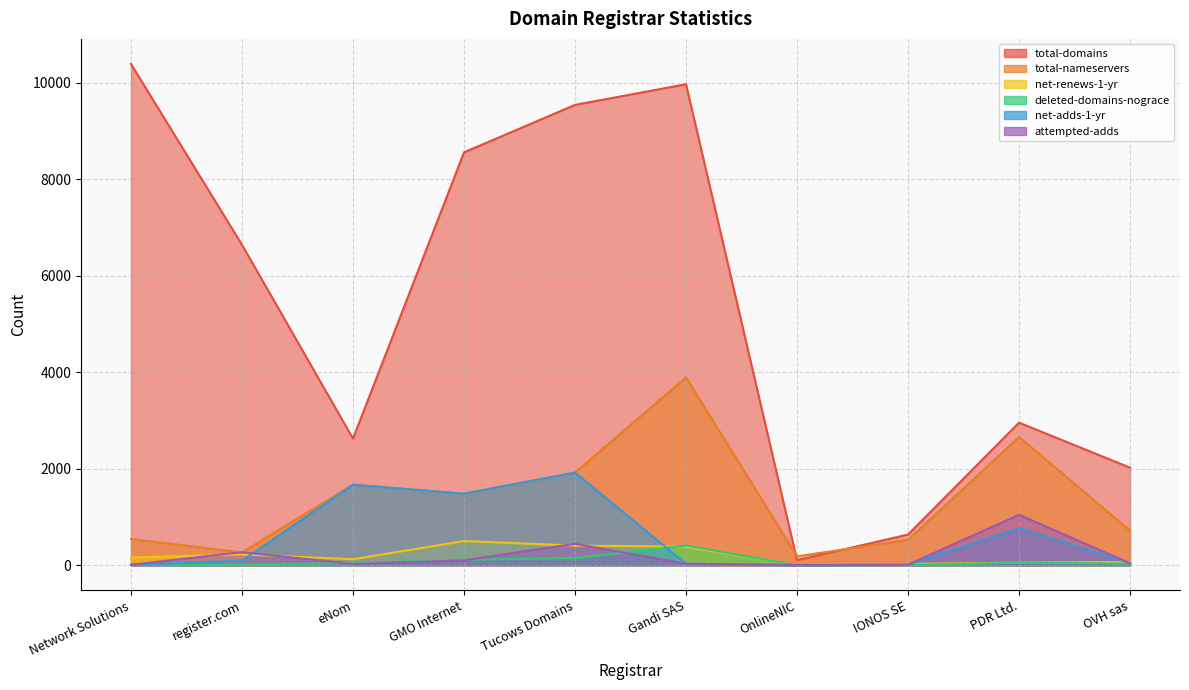

Between eNom and OVH sas, which series saw the biggest shift?

net-adds-1-yr